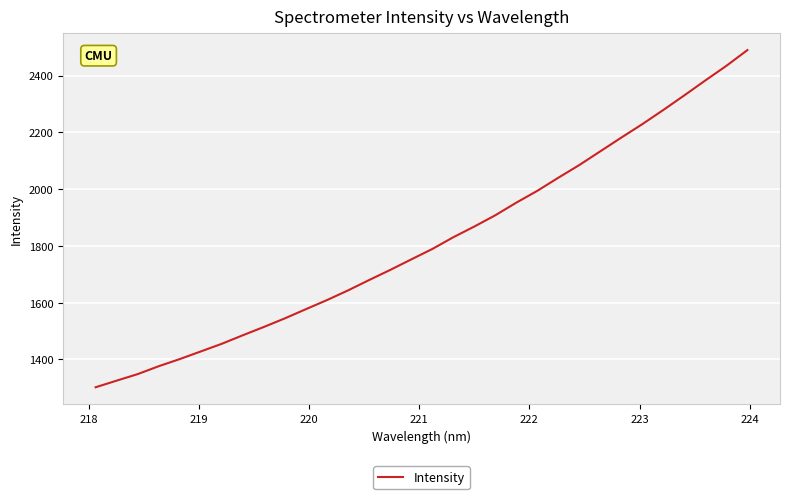

What is the greatest value displayed?

2489.9